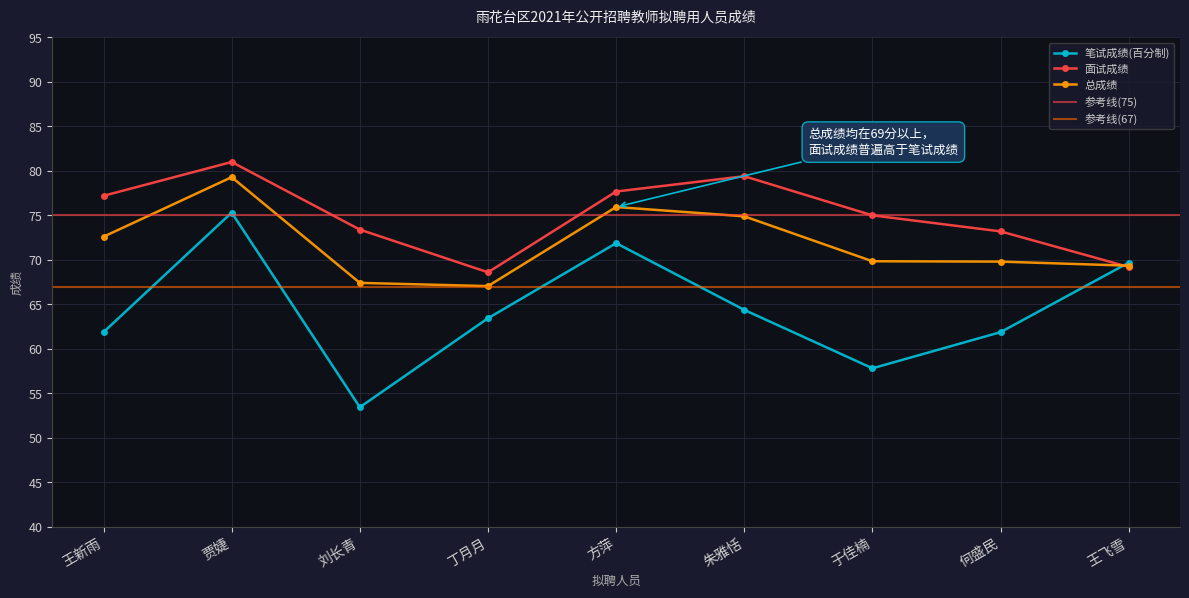

True or false: 面试成绩 and 总成绩 cross at least once.

True